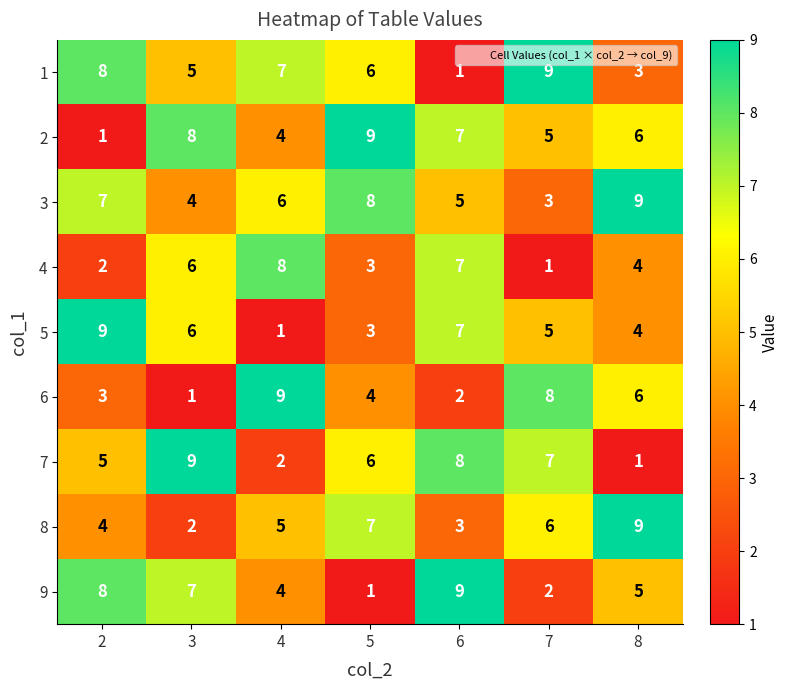

Between 2 and 4, which series saw the biggest shift?

5